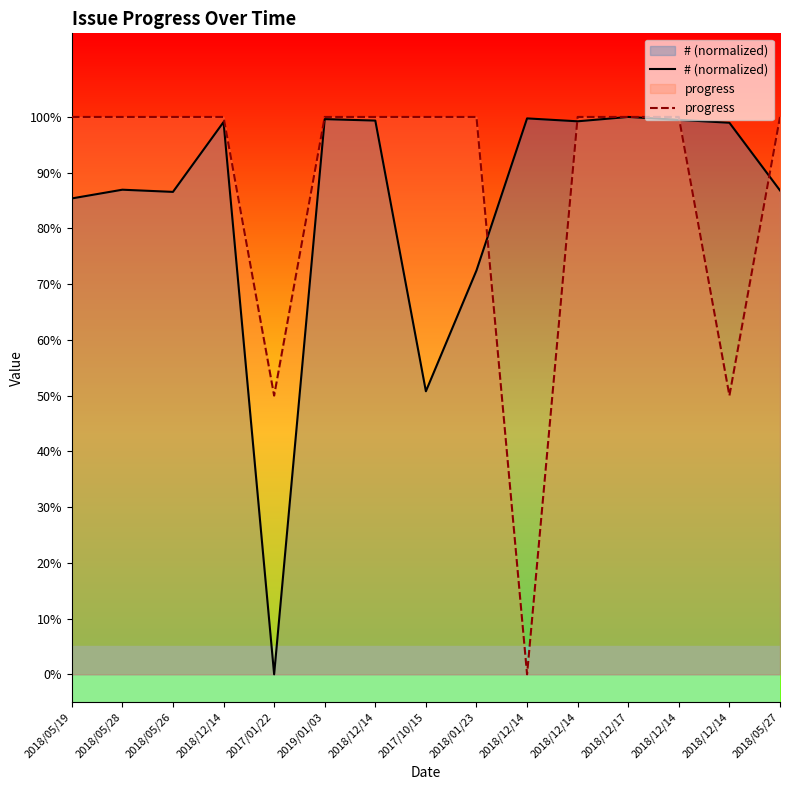

True or false: # (normalized) has a value of 99.1 at 2018/12/14.

True